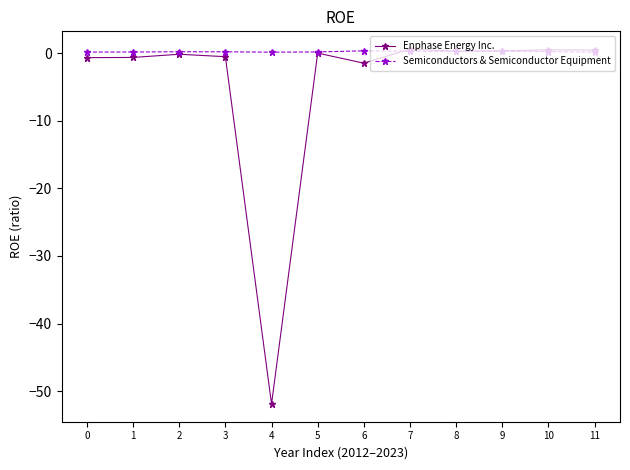

List the series in order of their overall mean, lowest first.

Enphase Energy Inc., Semiconductors & Semiconductor Equipment